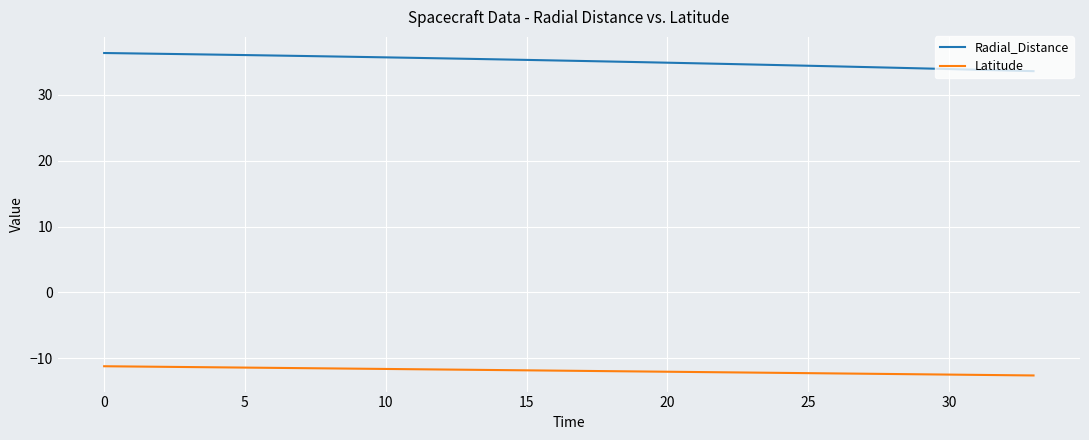

Which series has the largest total across all categories?

Radial_Distance